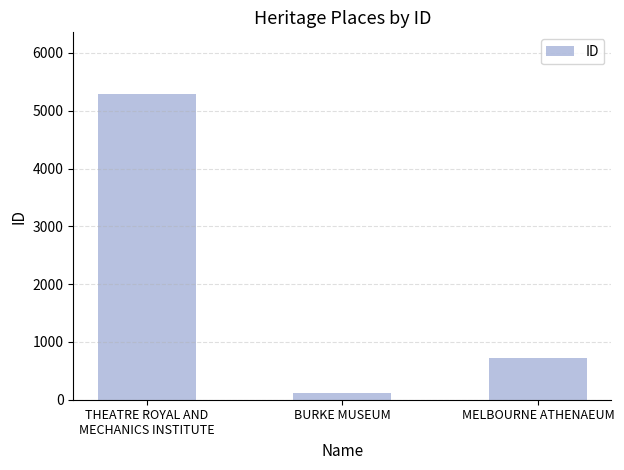

What is the label of the 3rd bar from the right?

THEATRE ROYAL AND
MECHANICS INSTITUTE